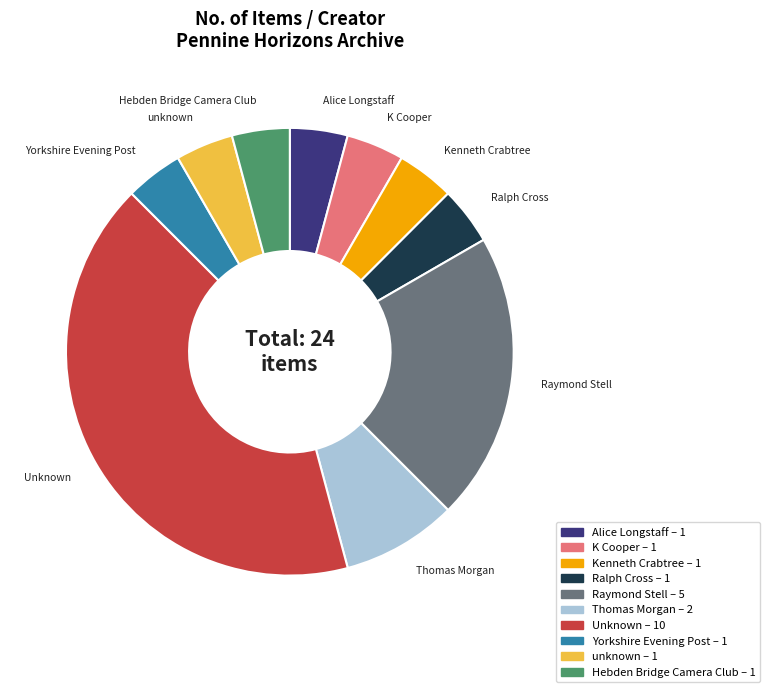

True or false: Thomas Morgan accounts for 8% of the total.

True